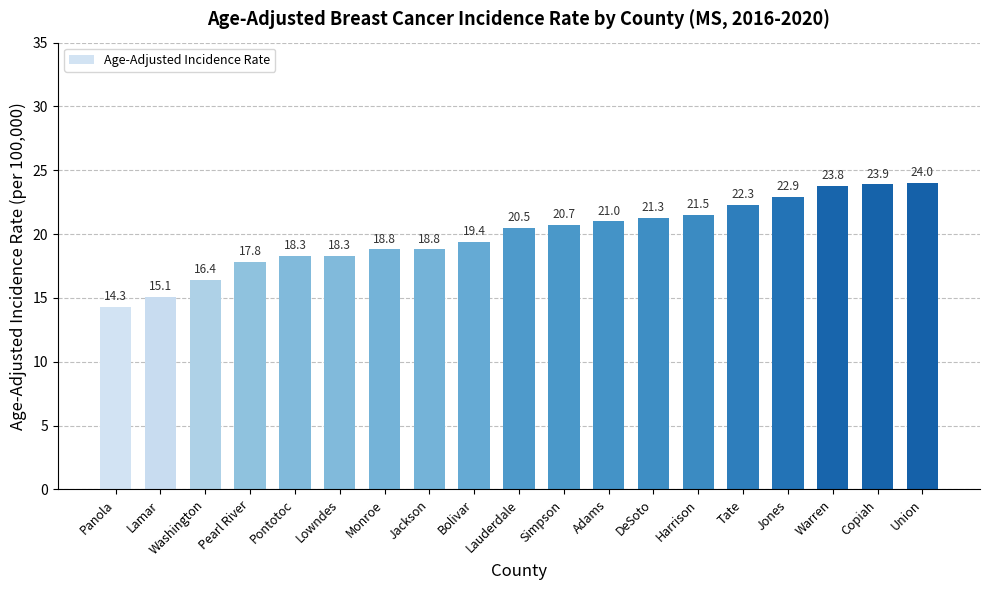

What is the difference between the values at Harrison and Pontotoc?

3.2